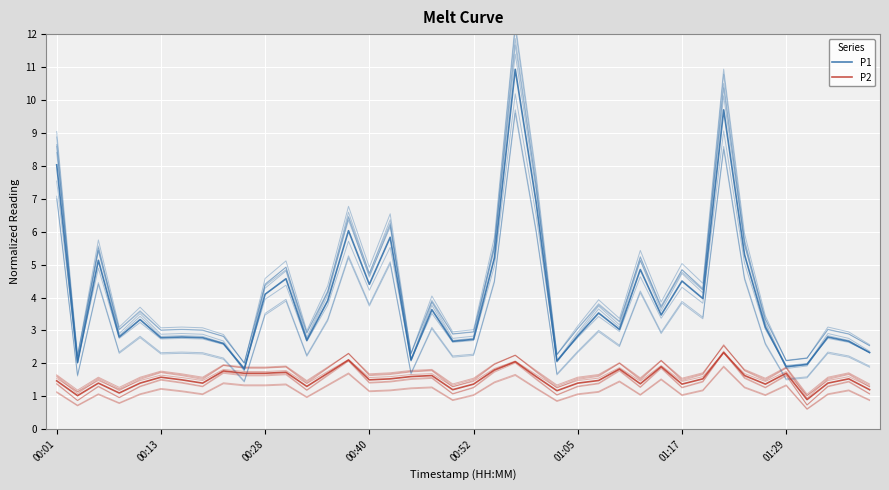

What is the label of the 26th point from the right?

14